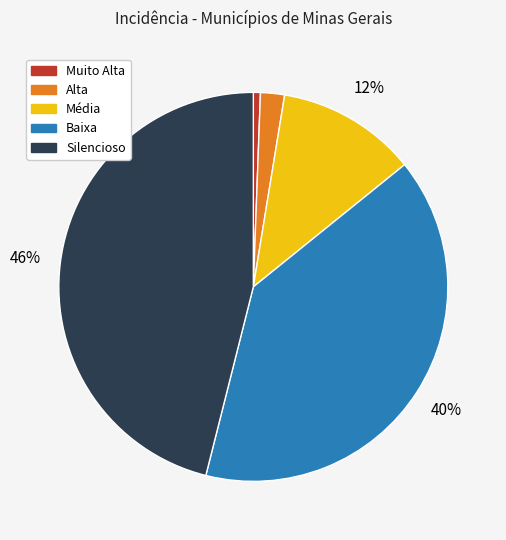

True or false: Média accounts for 4% of the total.

False